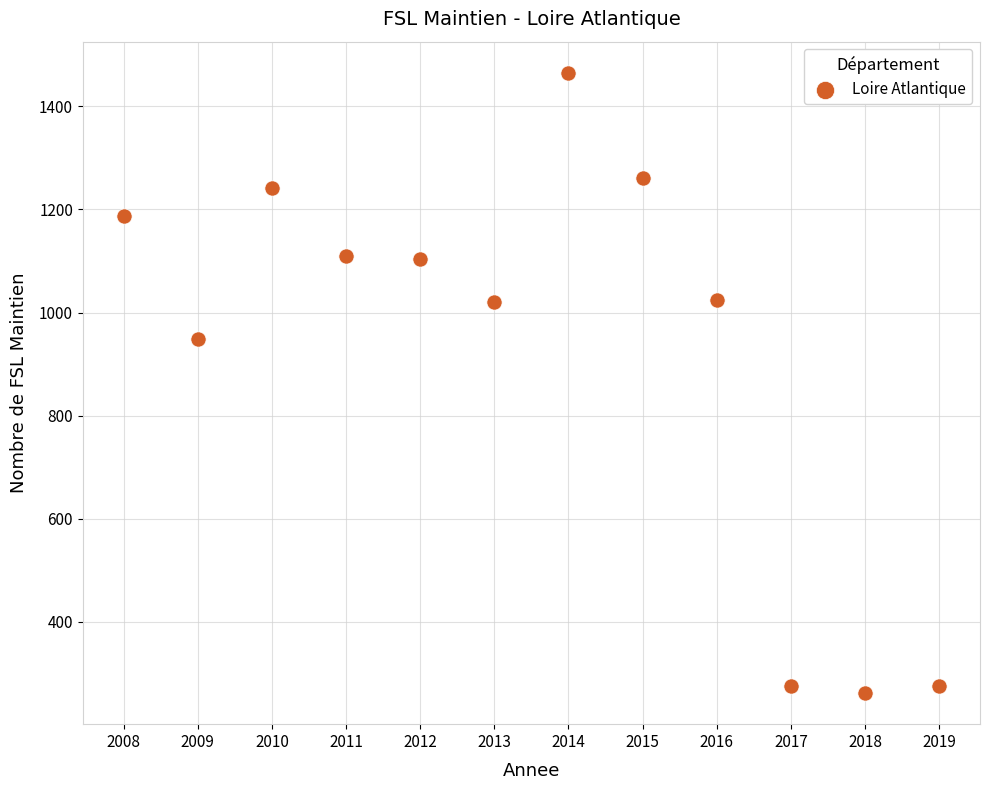

What is the range of Y values (max minus min)?

1203